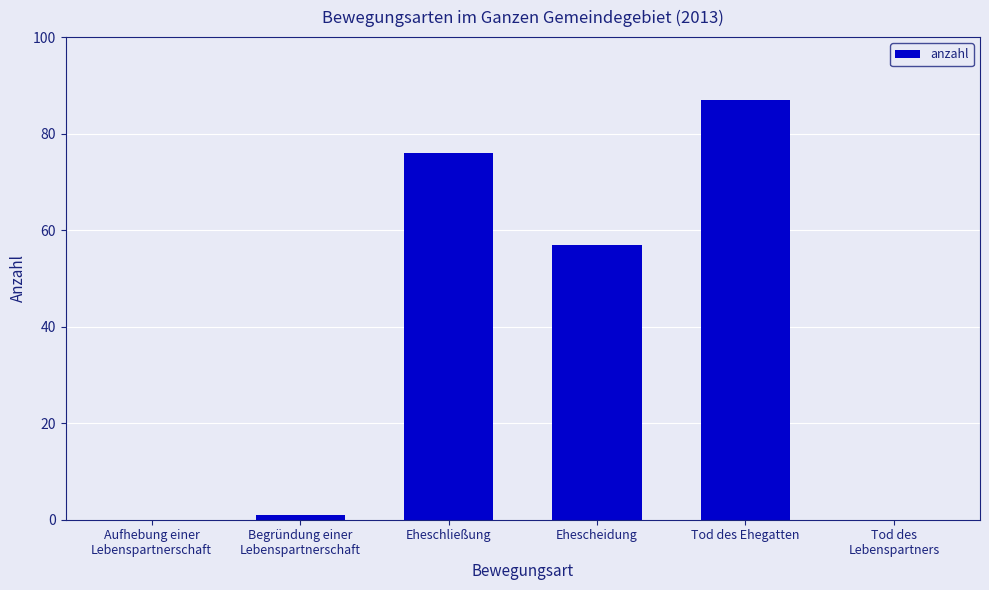

Reading right to left, transcribe all the data shown in this chart.

0	87	57	76	1	0